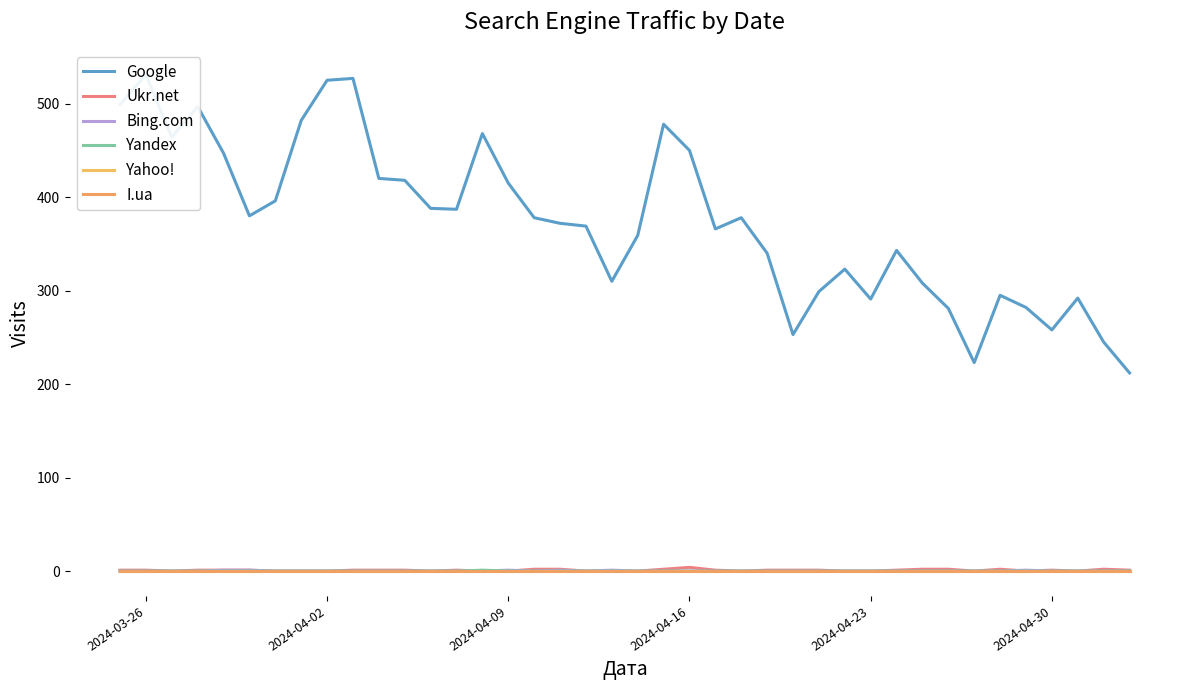

How many series are shown in this chart?

6